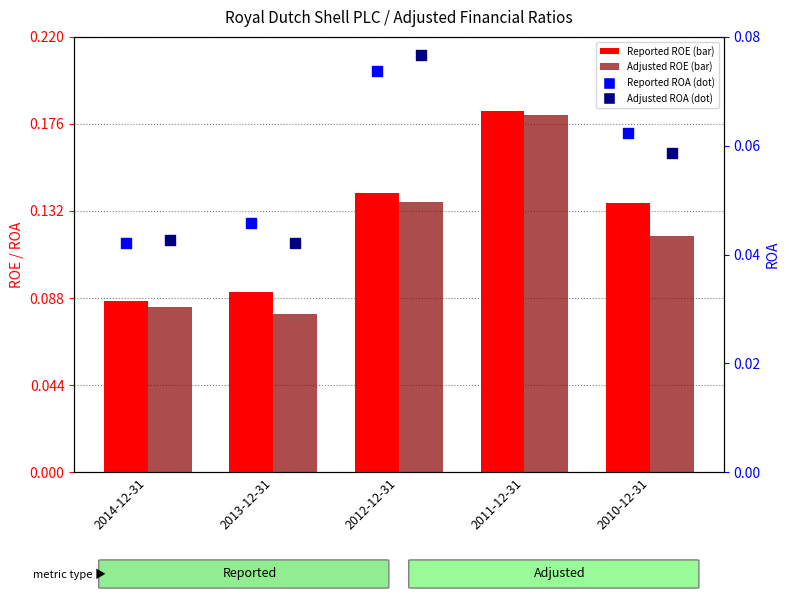

What are all the series names shown in the legend?

Reported ROE, Adjusted ROE, Reported ROA, Adjusted ROA